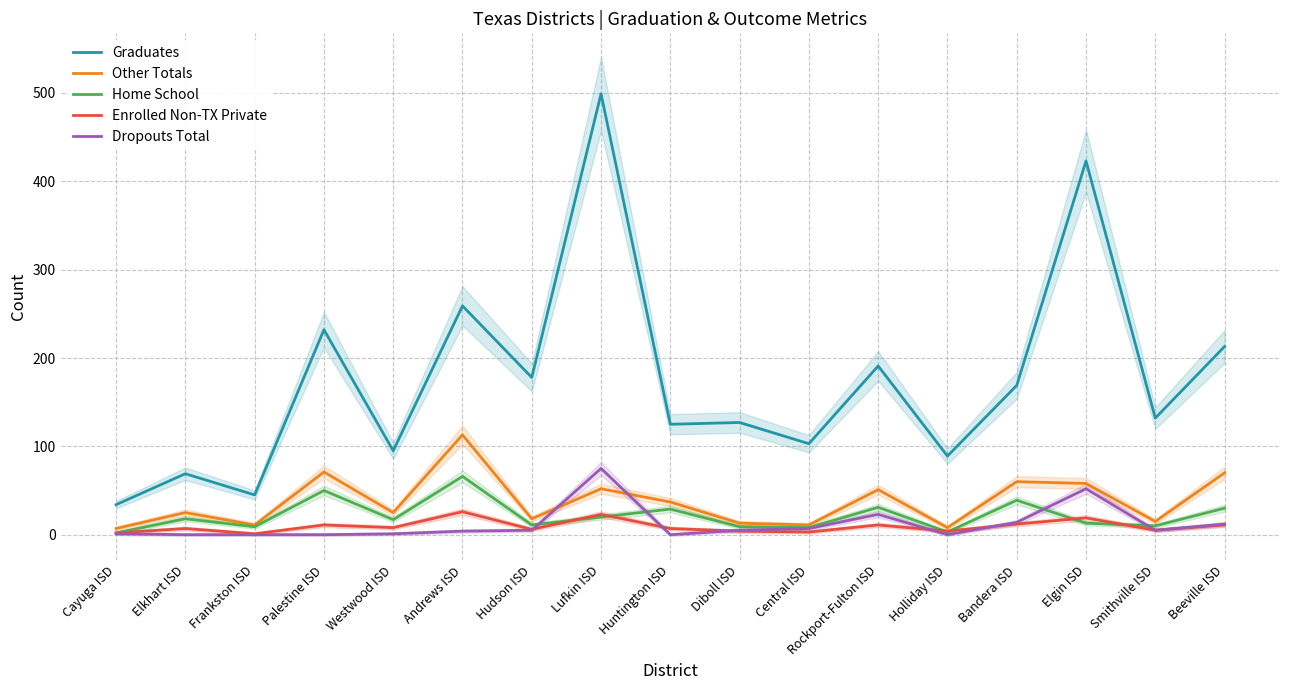

Where is the first local minimum for Graduates?

Frankston ISD